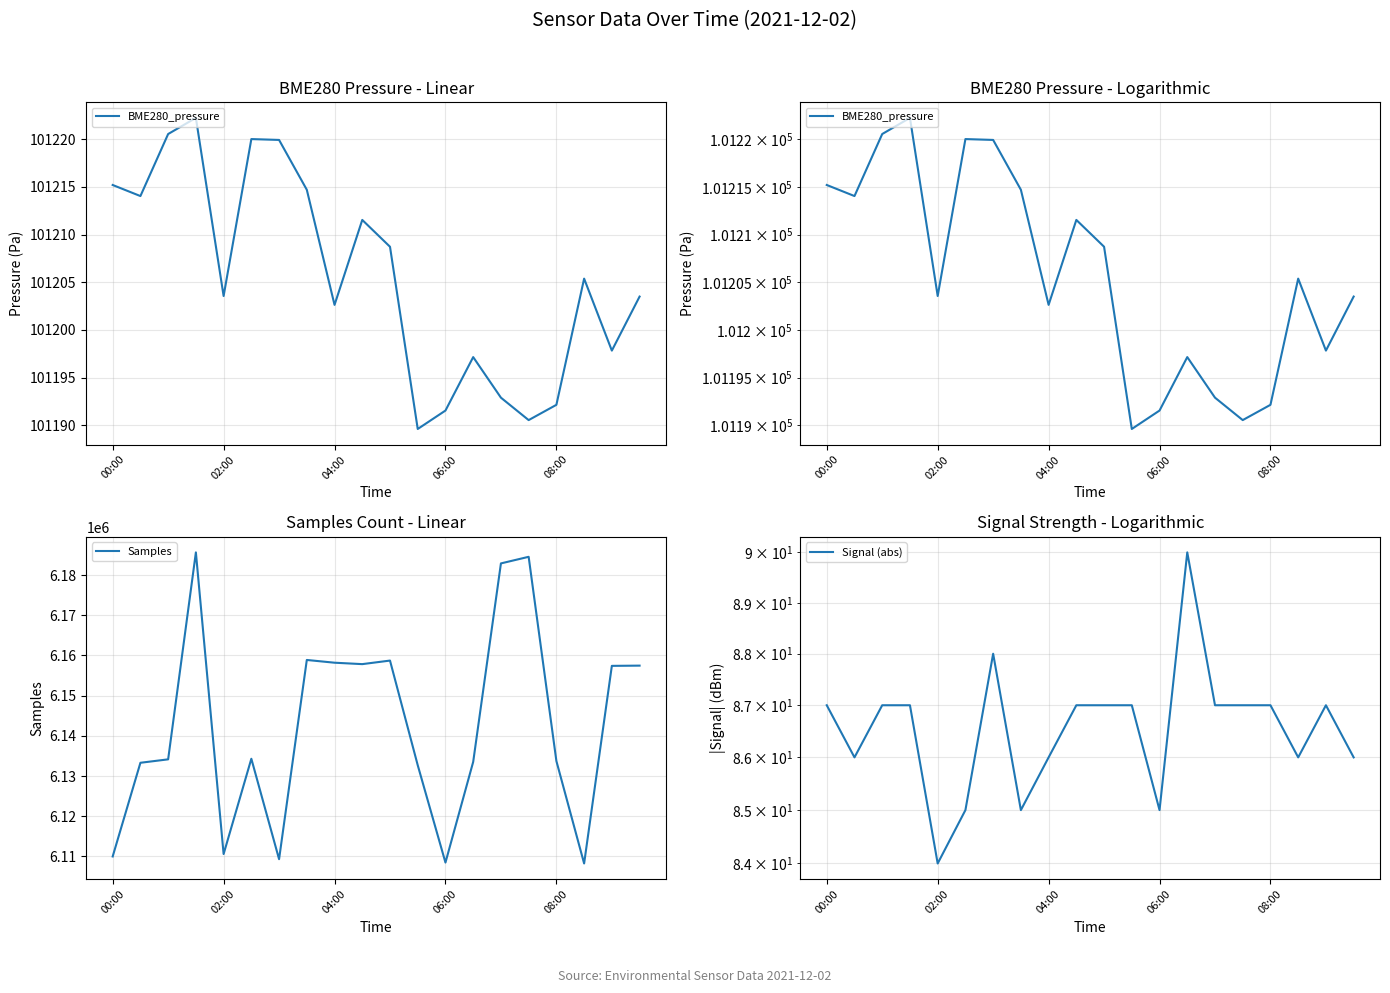

Which category has the lowest value in the Samples series?

17